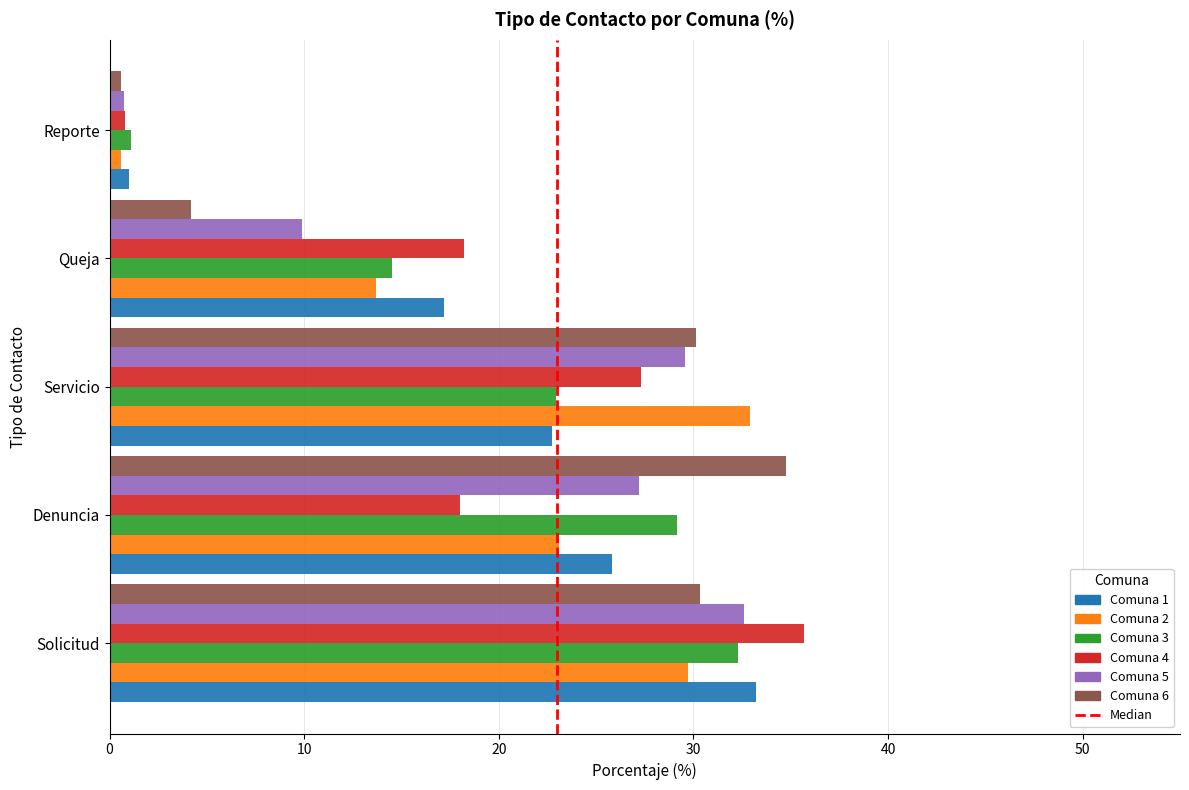

What is the difference between the highest and lowest values at Reporte?

0.5